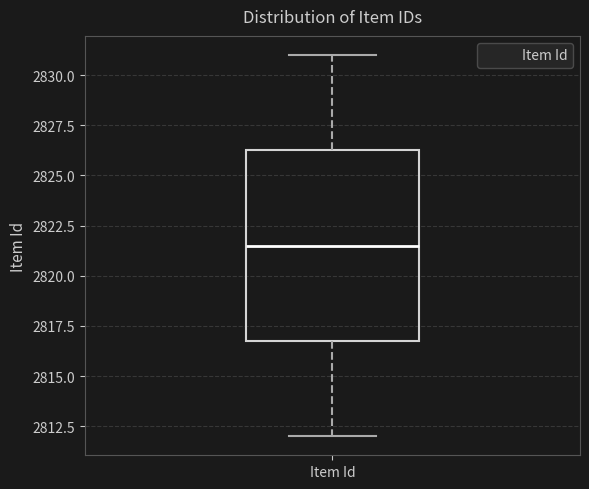

Where does the upper whisker of the box for Item Id end on the y-axis? The values are not printed on the chart, so give them approximately, as read against the axis.

2831.0